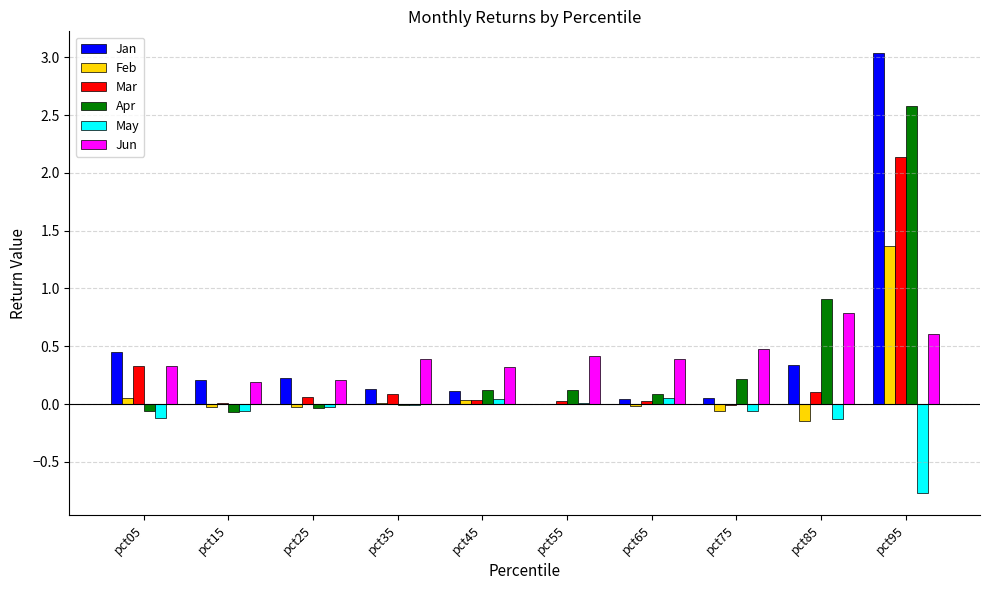

Read the Mar value at pct35.

0.1